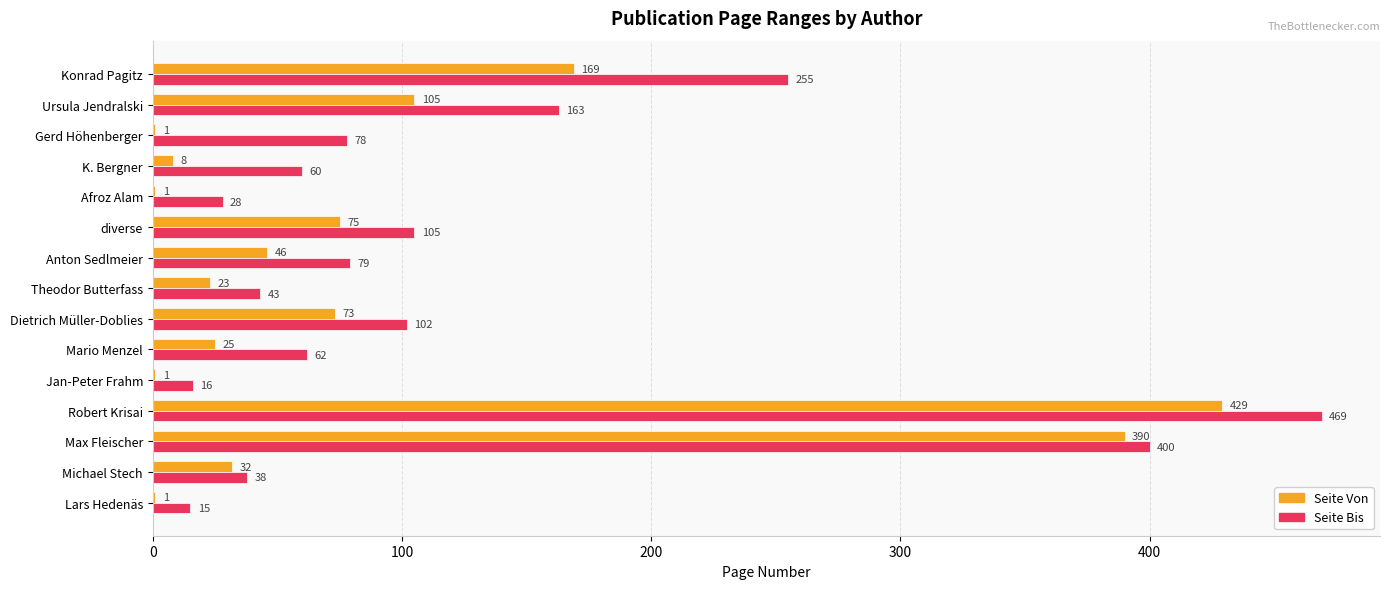

What is the sum of all Seite Bis values?

1913